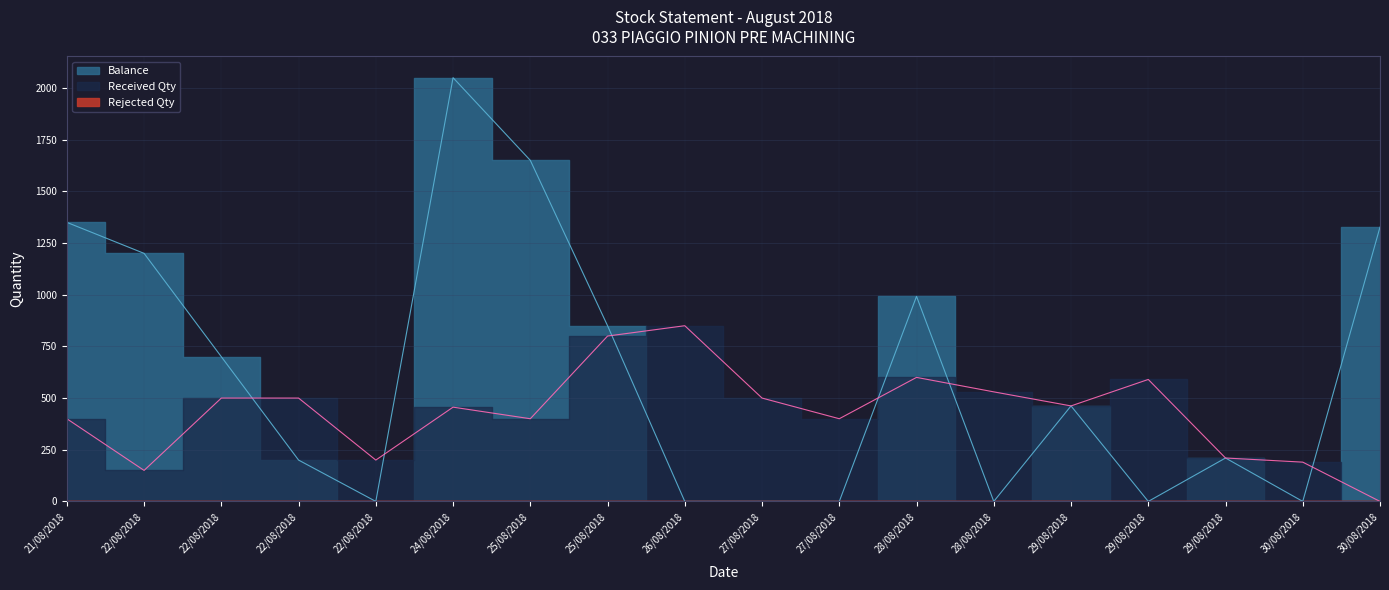

The Balance series shows 0 at 22/08/2018. True or false?

True